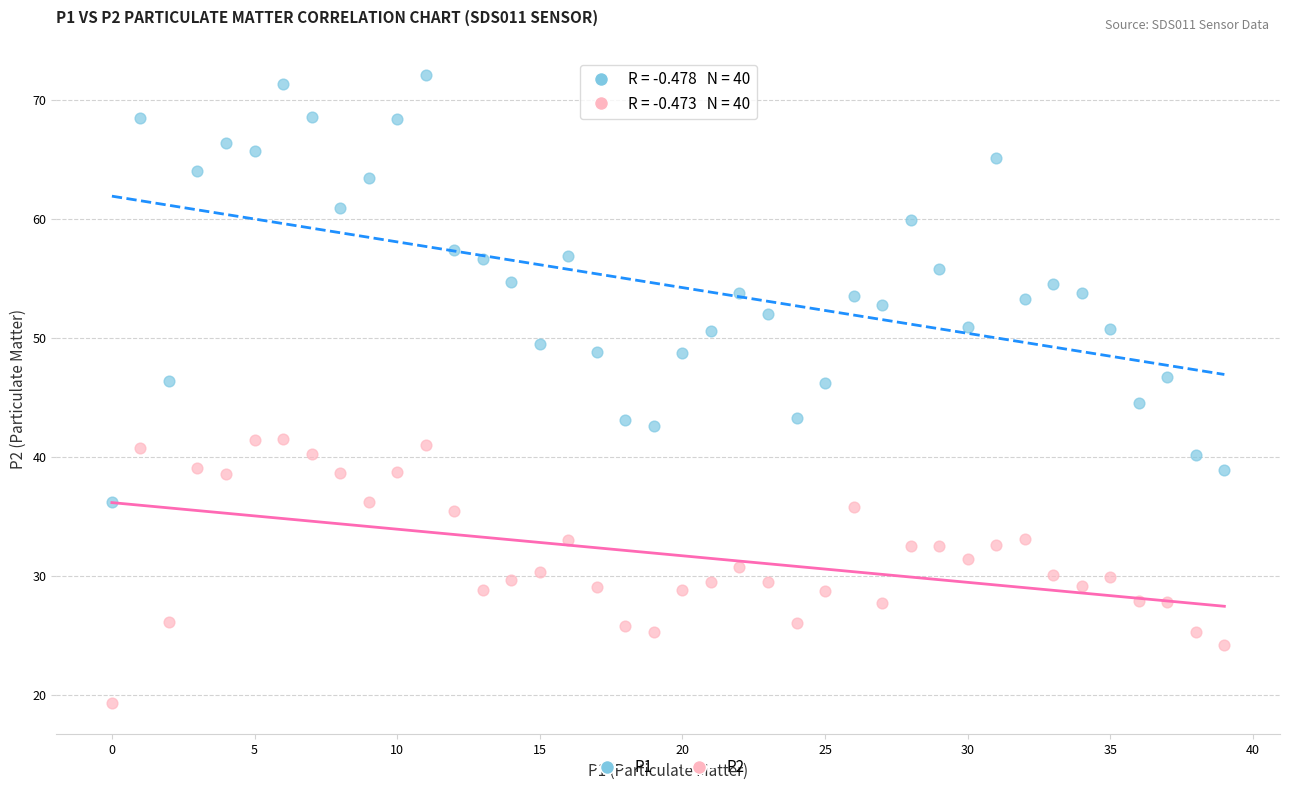

Across all data points, what is the range of Y values (max minus min)?

52.8